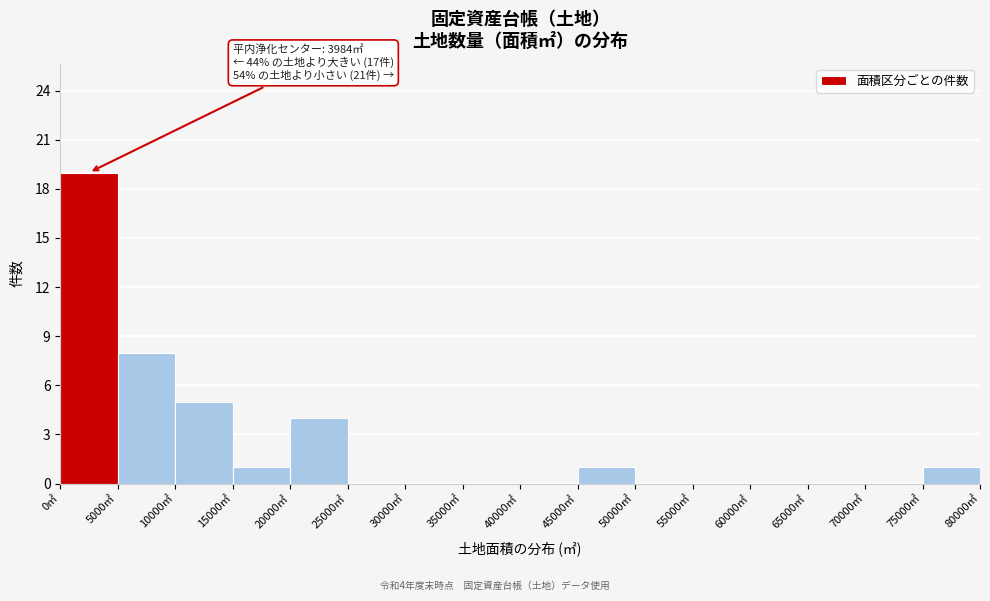

Which range on the x-axis has the tallest bar?

0 to 5000